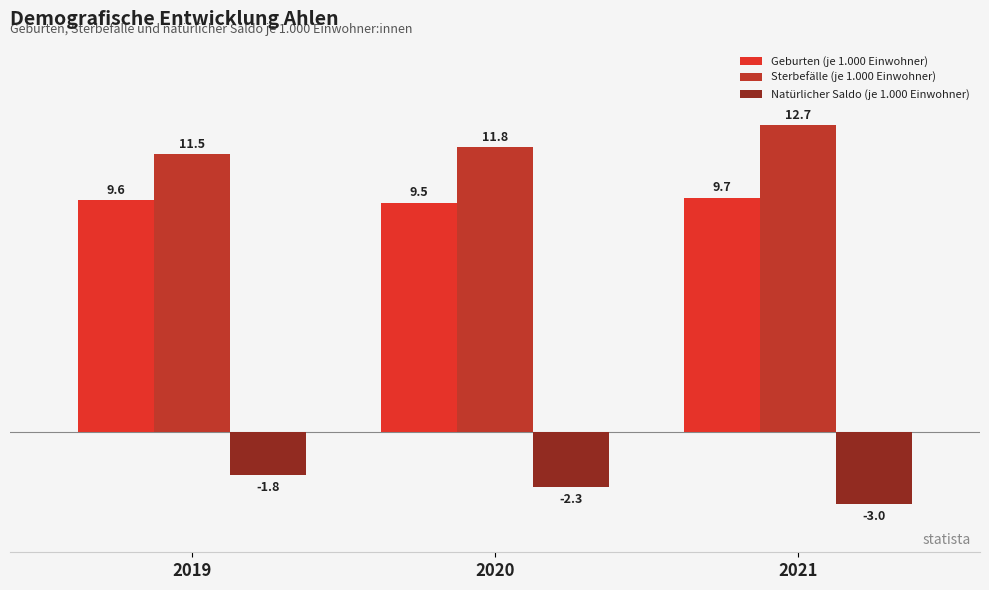

What value does the Geburten (je 1.000 Einwohner) series have at 2021?

9.7